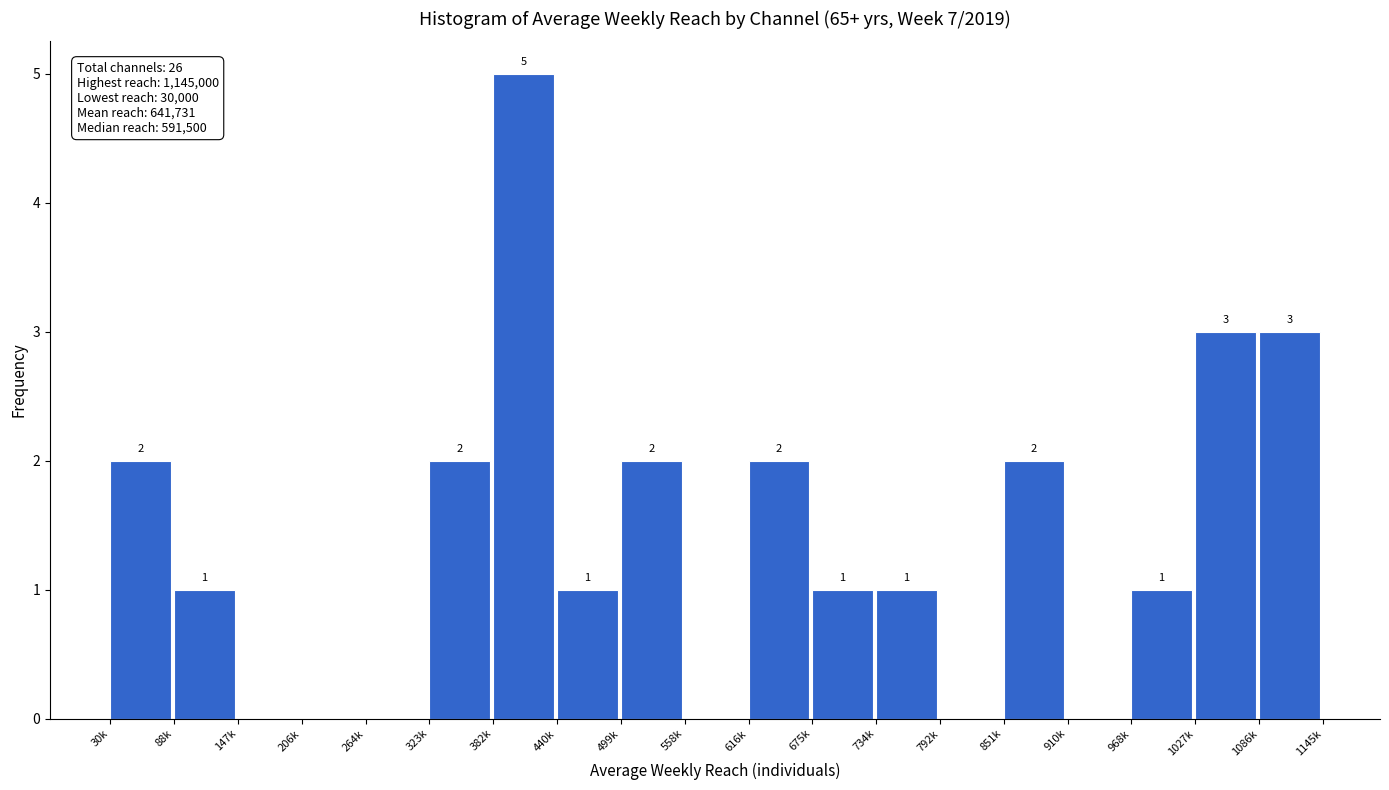

Reading left to right, transcribe all the data shown in this chart.

30k=2	88k=1	147k=0	206k=0	264k=0	323k=2	382k=5	440k=1	499k=2	558k=0	616k=2	675k=1	734k=1	792k=0	851k=2	910k=0	968k=1	1027k=3	1086k=3